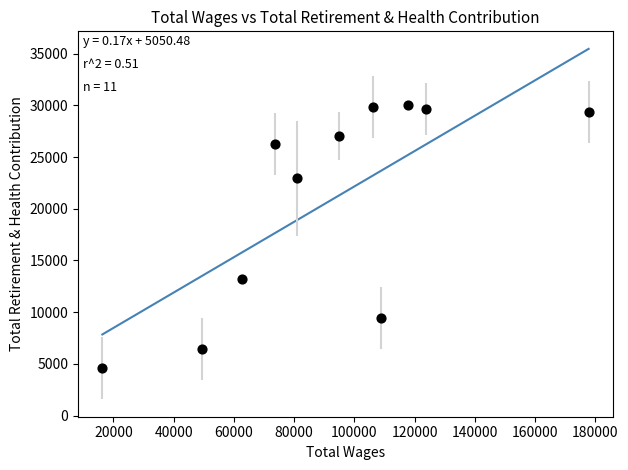

What is the range of X values (max minus min)?

161417.0